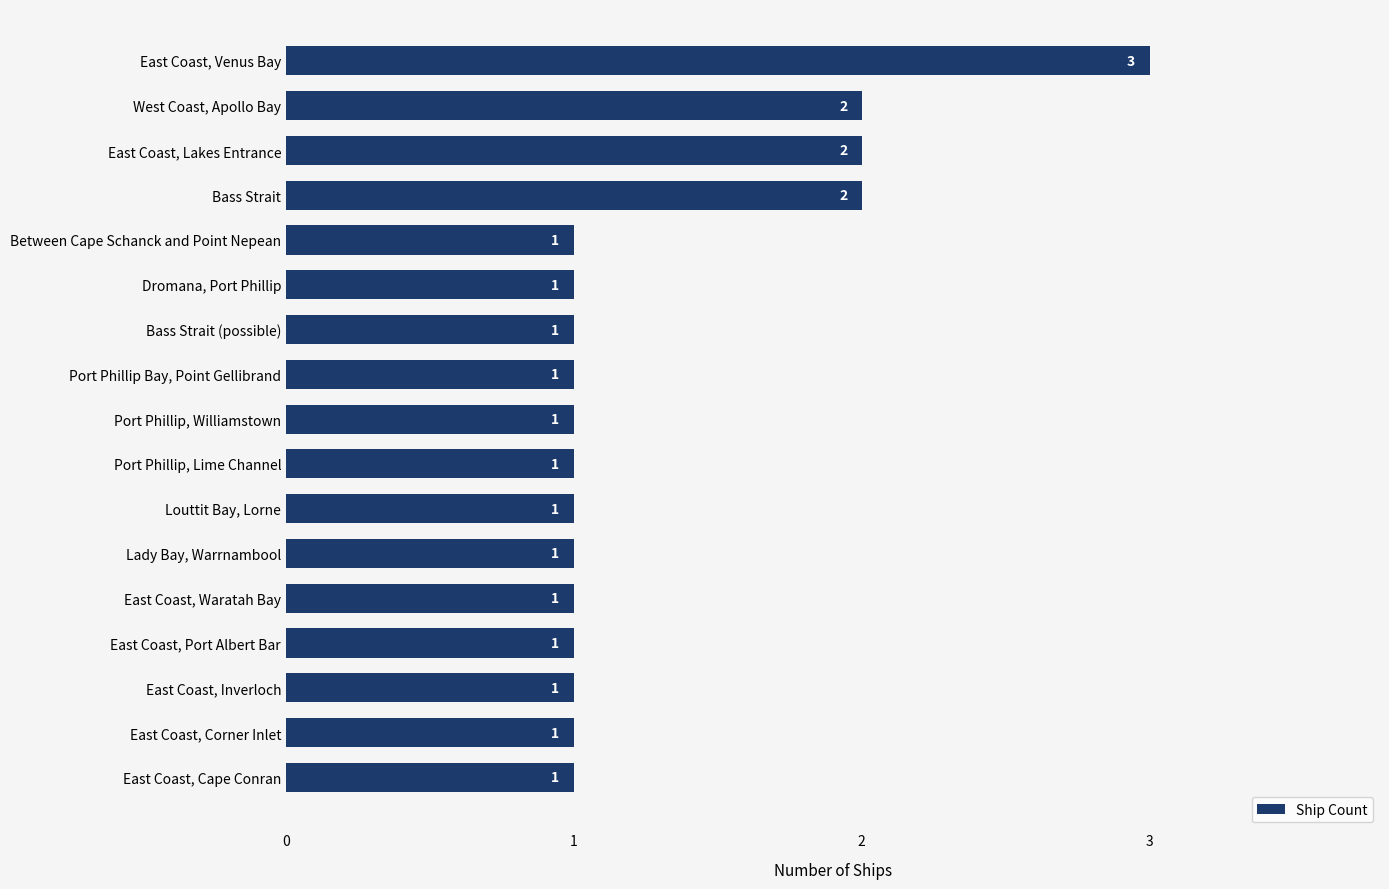

Is it true that the value at Port Phillip, Lime Channel is 2?

False